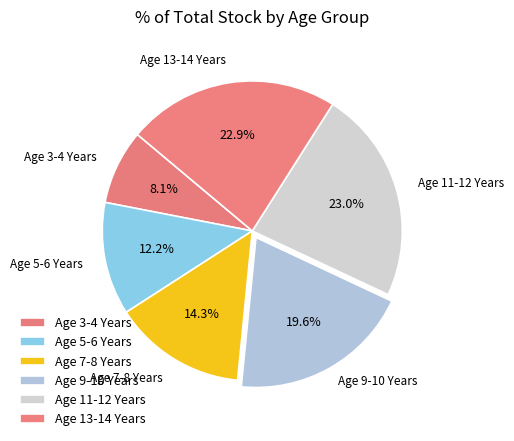

How many slices are in this pie chart?

6